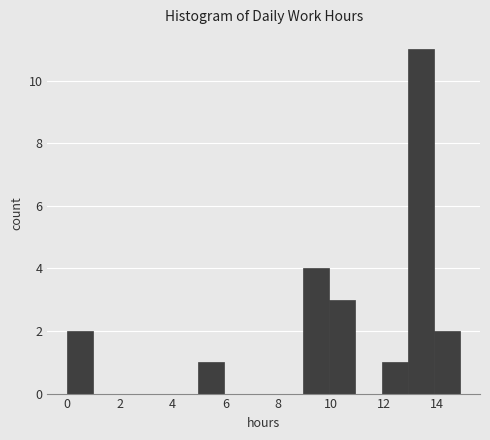

Reading left to right, transcribe this chart: for each bar, give the range it covers on the x-axis and its height. Neither the bar edges nor the heights are printed on the chart, so give them approximately, as read against the axes.

0 to 1: 2
1 to 2: 0
2 to 3: 0
3 to 4: 0
4 to 5: 0
5 to 6: 1
6 to 7: 0
7 to 8: 0
8 to 9: 0
9 to 10: 4
10 to 11: 3
11 to 12: 0
12 to 13: 1
13 to 14: 11
14 to 15: 2